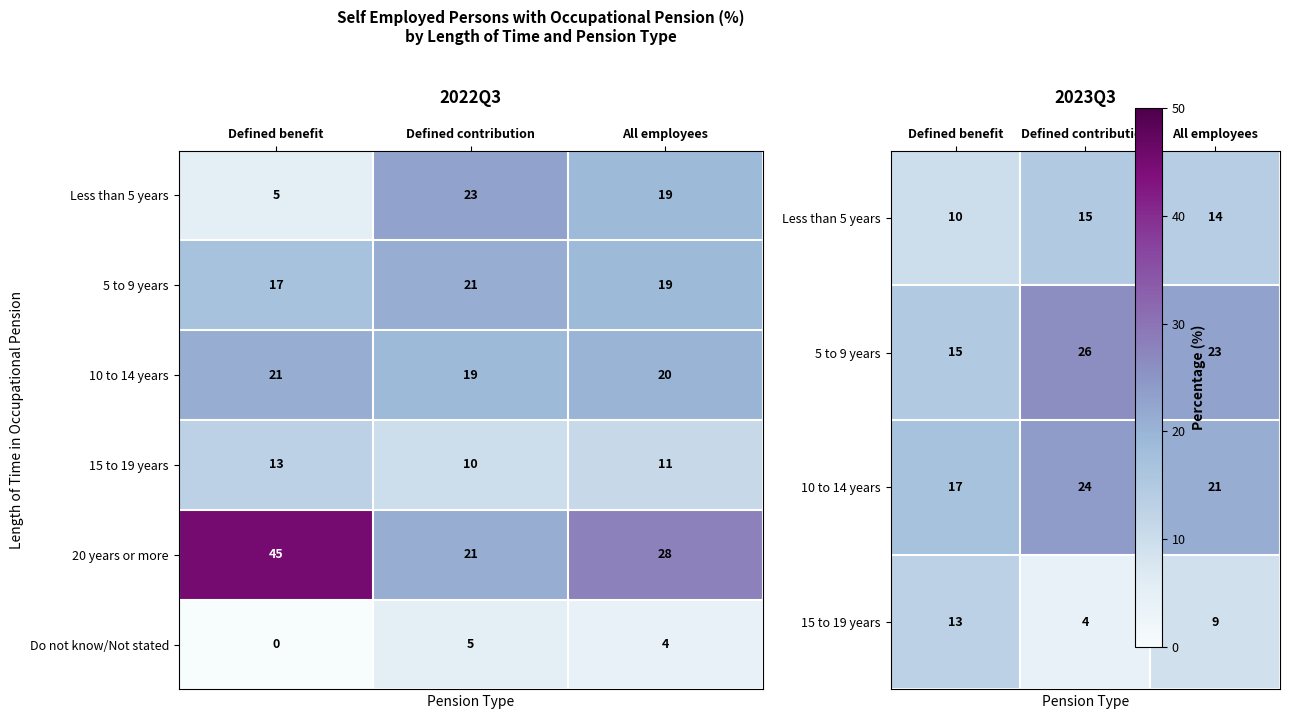

Rank the categories by Do not know/Not stated value from highest to lowest.

Defined contribution, All employees, Defined benefit